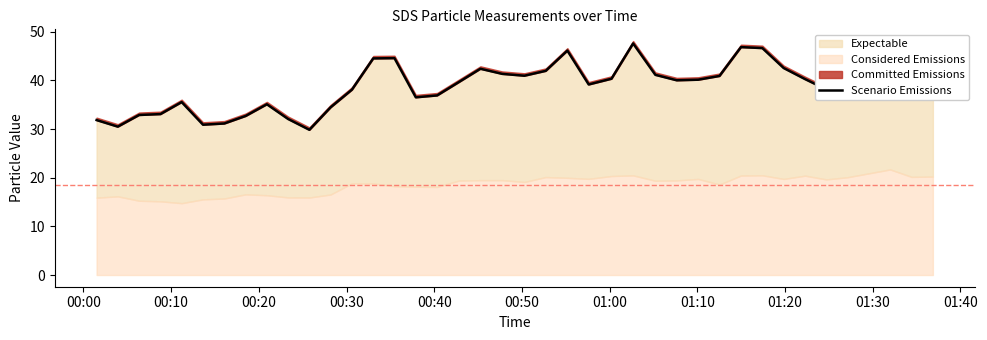

How many points are lower than both their immediate neighbors (excluding endpoints)?

9